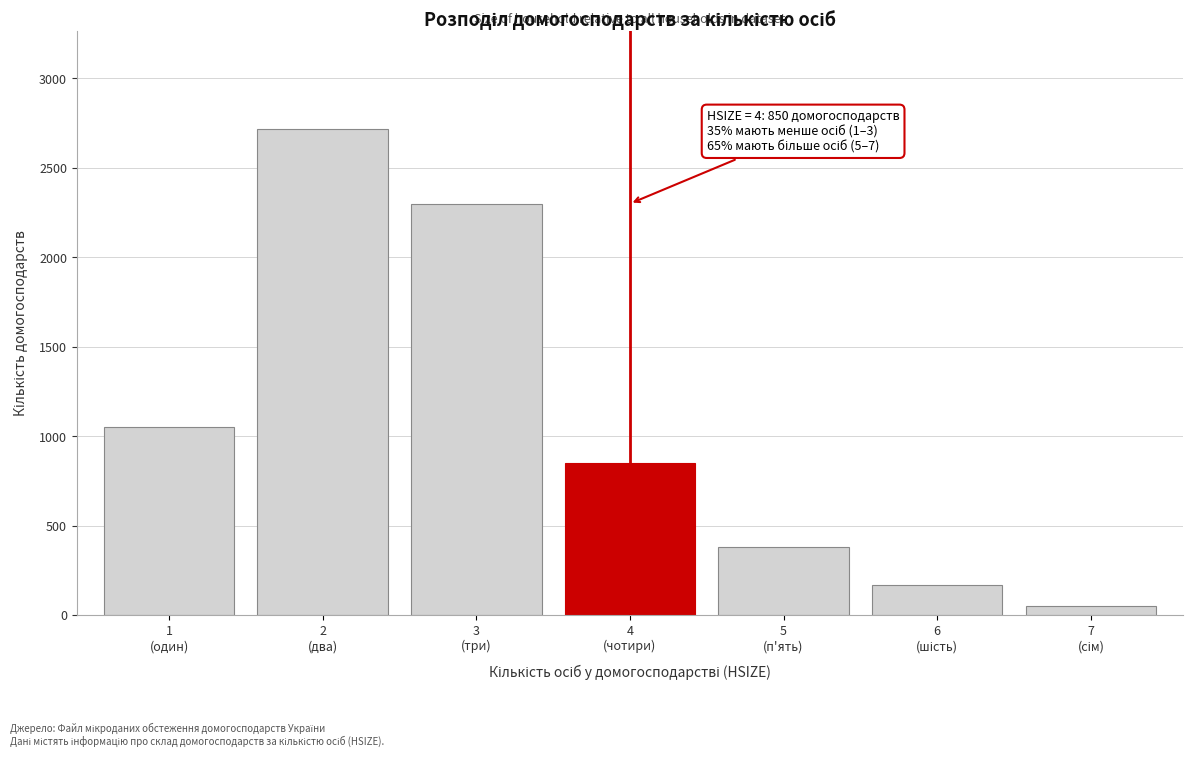

Reading left to right, extract all data points from this chart.

1050	2720	2300	850	380	170	50